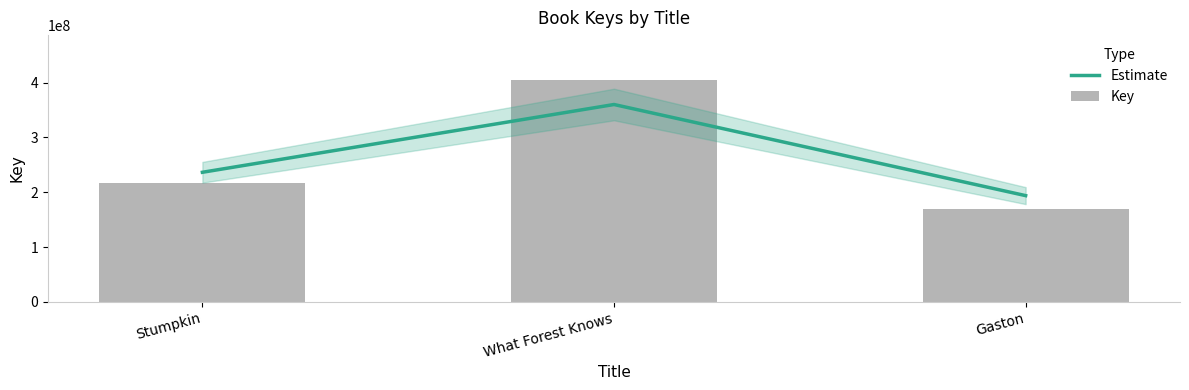

What is the label of the 3rd bar from the right?

Stumpkin